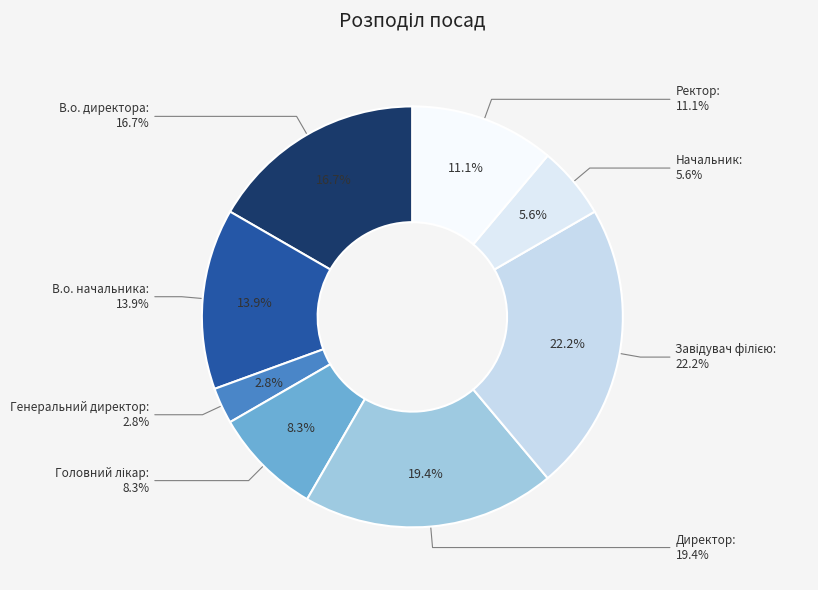

How many segments does this pie chart have?

8